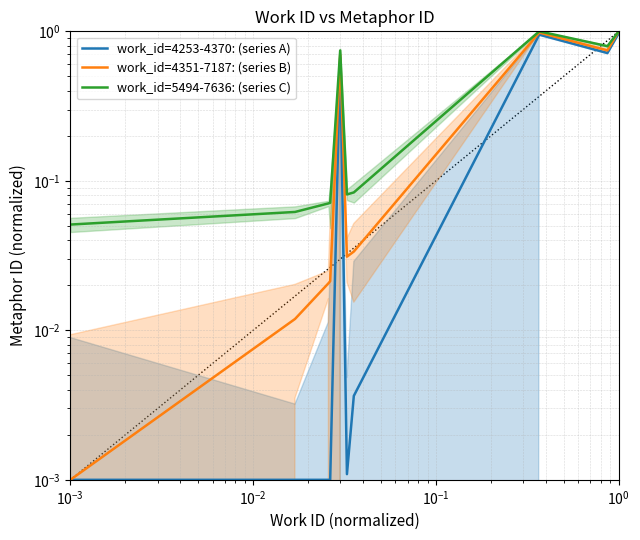

Does the chart have visible grid lines?

Yes